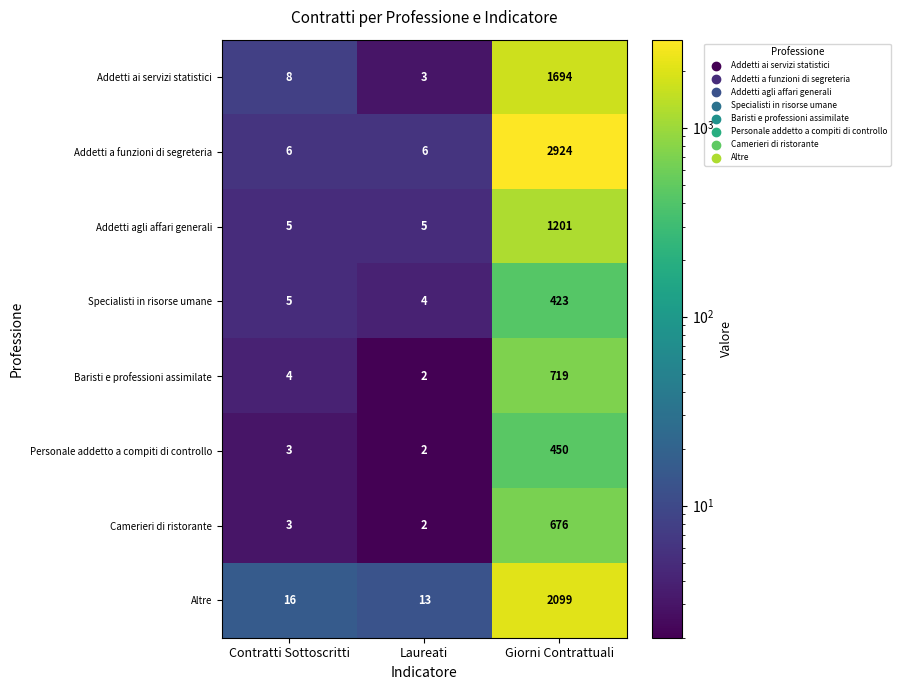

The Specialisti in risorse umane series shows 2 at Laureati. True or false?

False